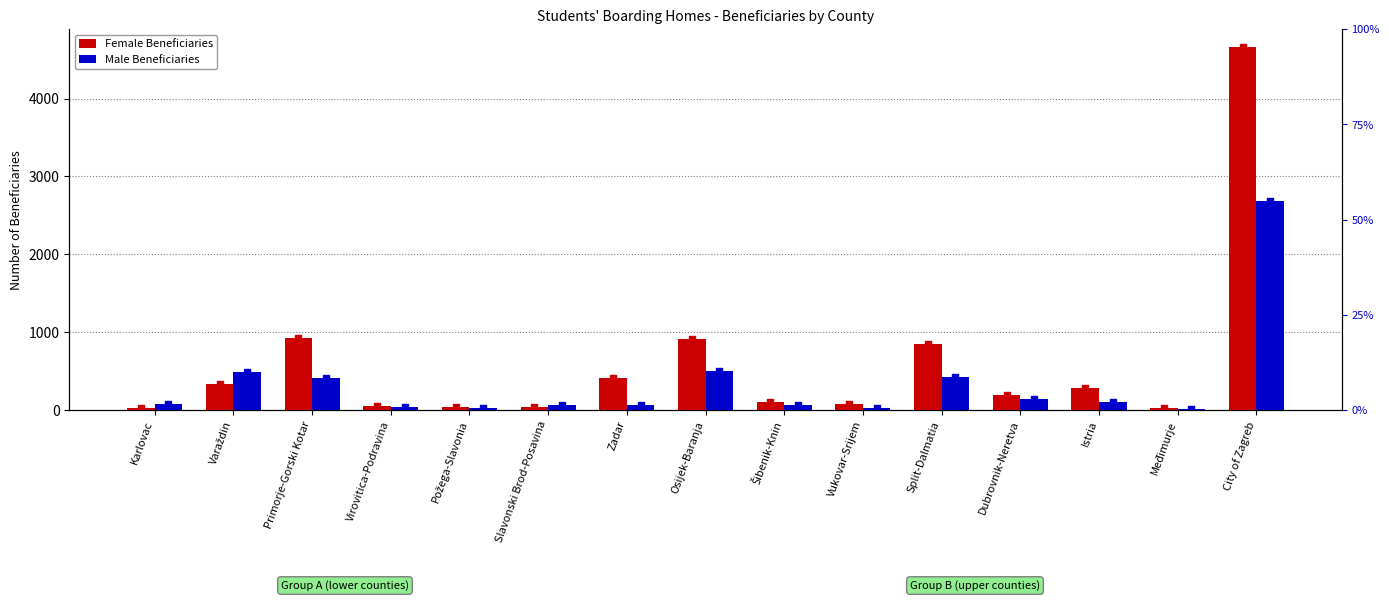

At which category is the sum across all series the highest?

City of Zagreb